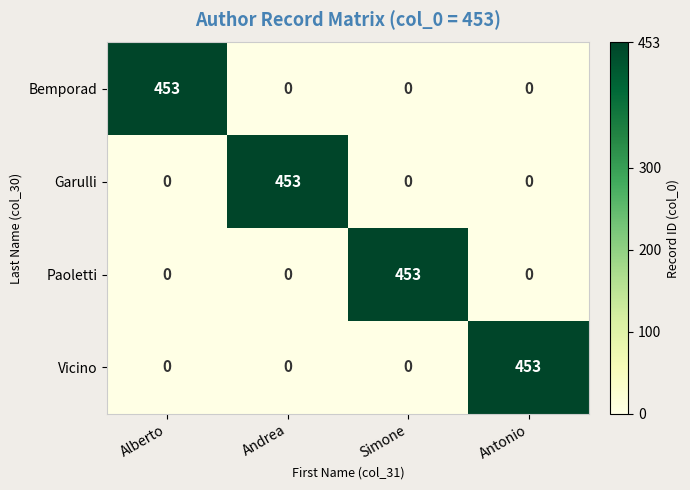

What is the total value across all series at Alberto?

453